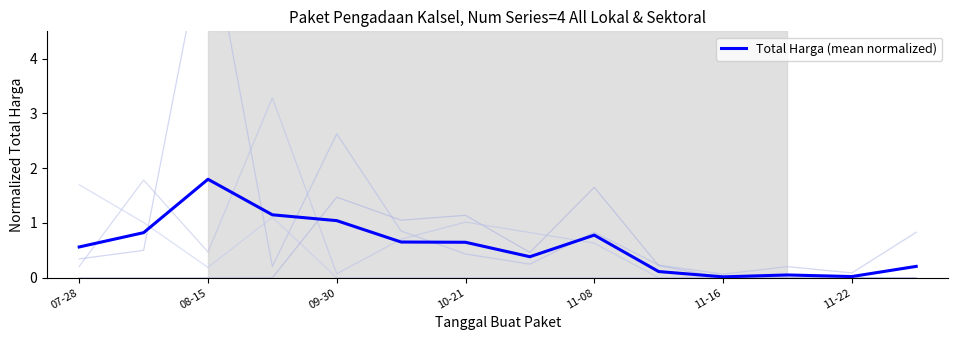

Is it true that Total Harga (mean normalized) equals 1.7 at 09-30?

False